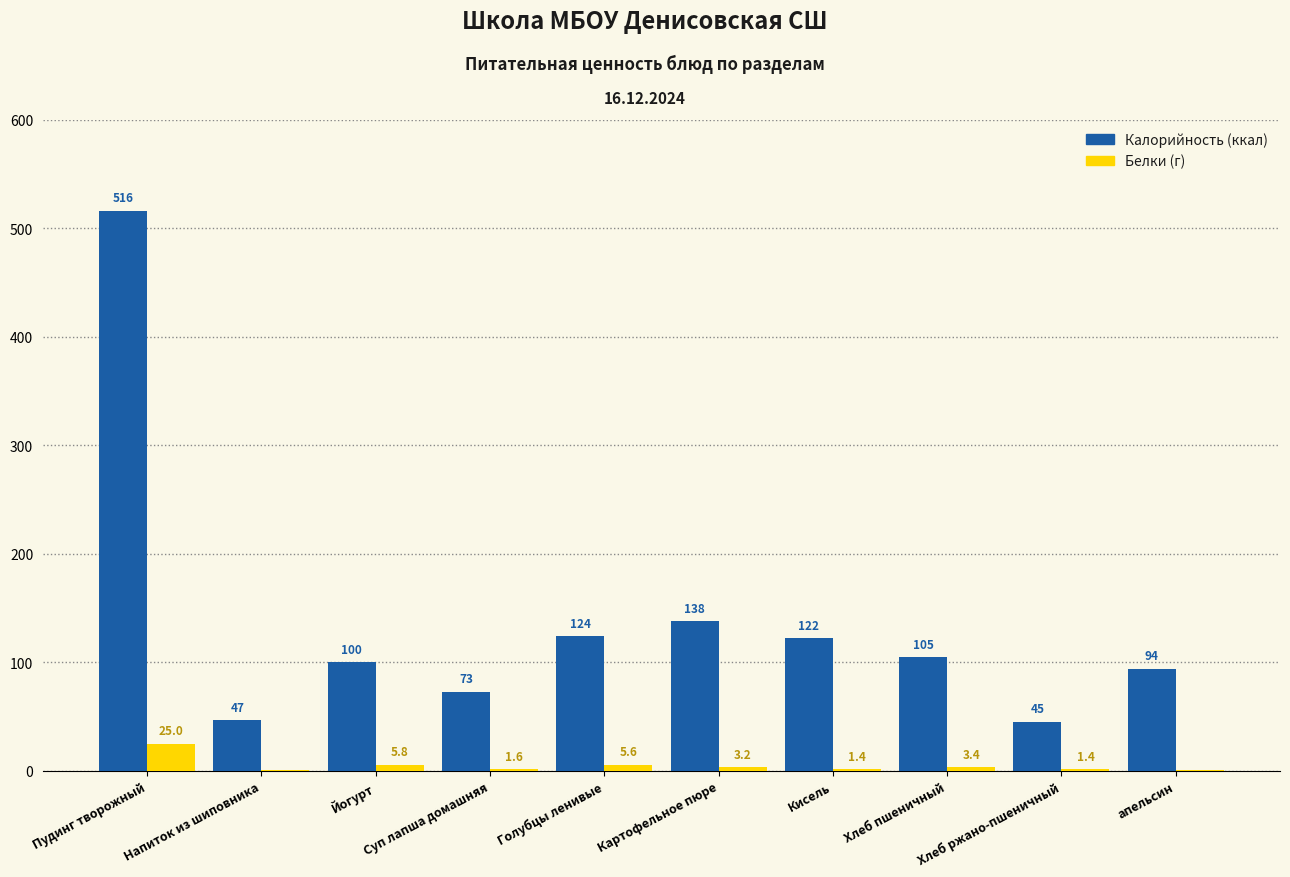

At which category does the chart reach its peak across all series?

Пудинг творожный